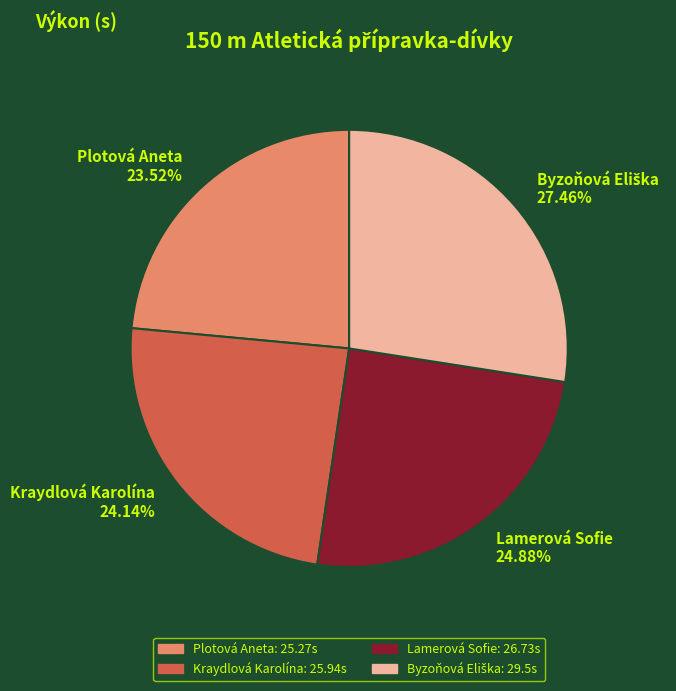

Between Lamerová Sofie and Plotová Aneta, which is larger?

Lamerová Sofie